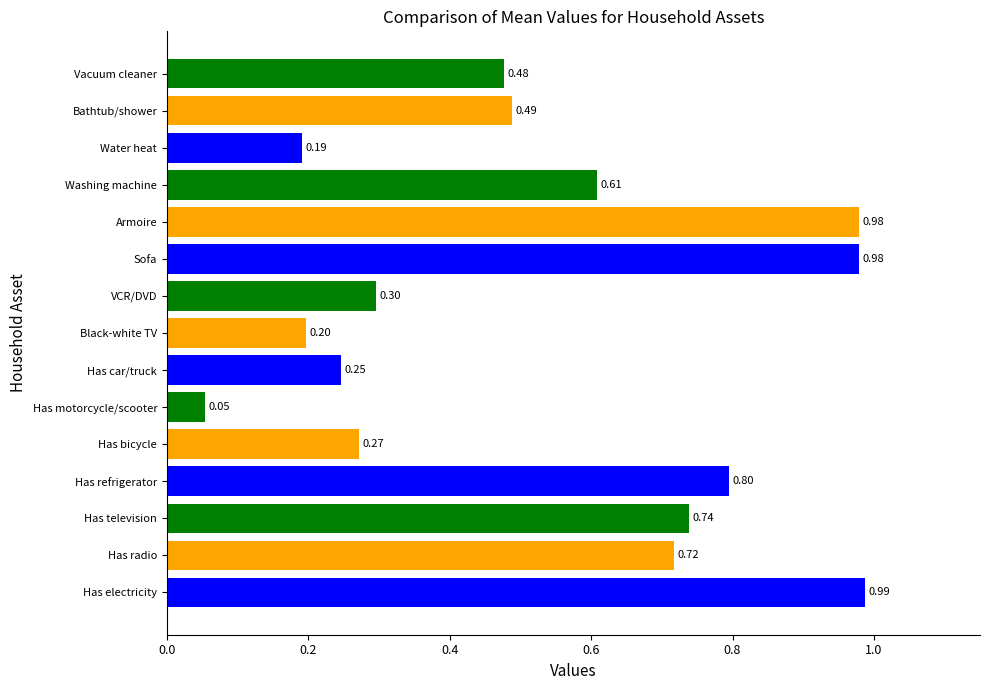

Where is the data nearest to the value 0?

Has motorcycle/scooter